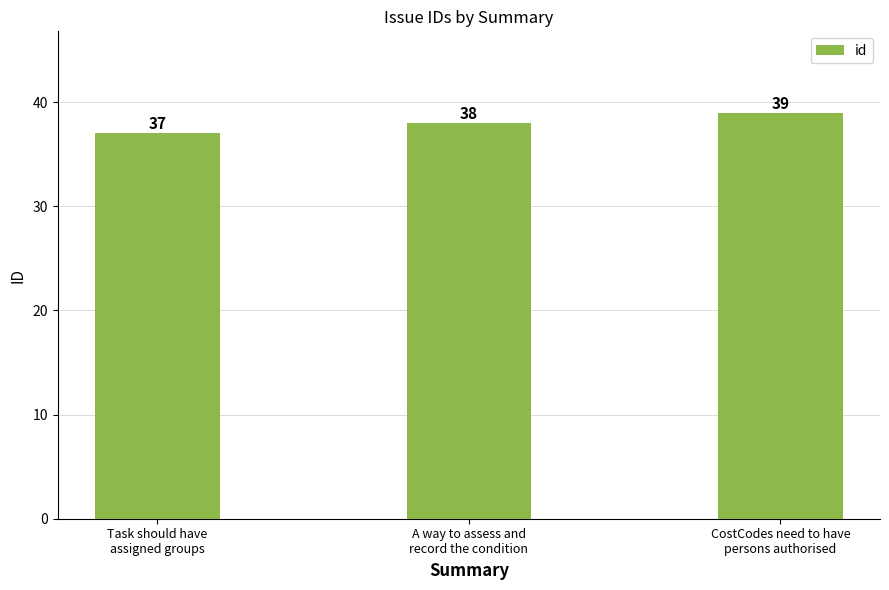

List the labels in order of value, smallest first.

Task should have
assigned groups, A way to assess and
record the condition, CostCodes need to have
persons authorised